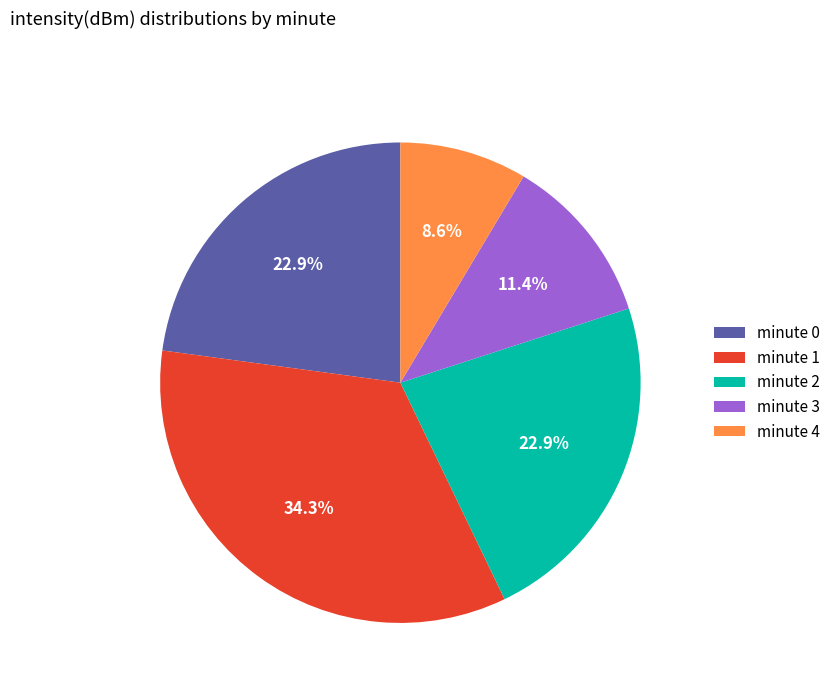

What is the total percentage of minute 3 and minute 0?

34.3%